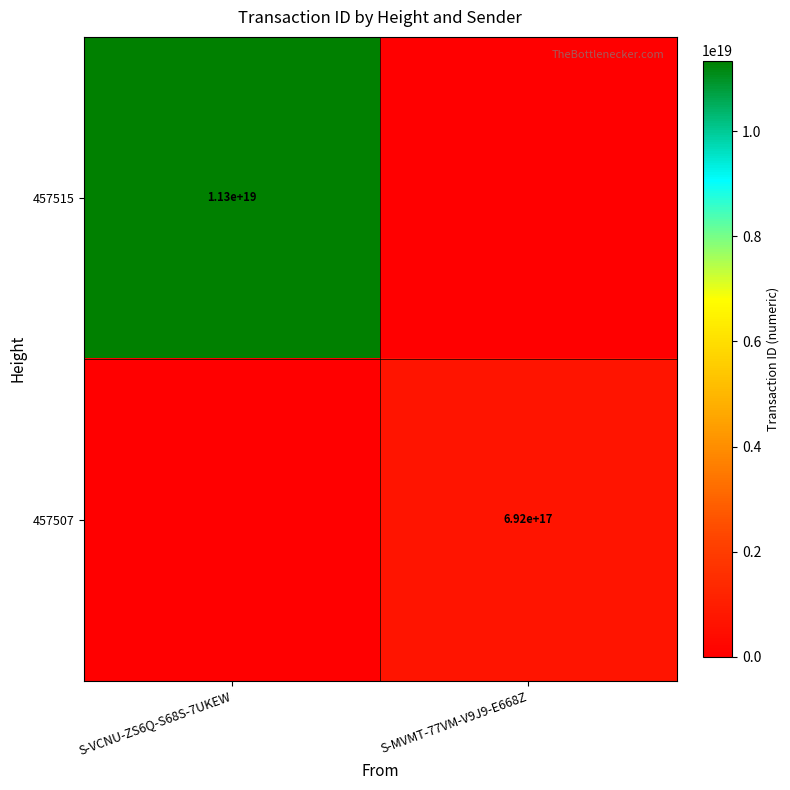

The value of 457507 at S-MVMT-77VM-V9J9-E668Z is 692000000000000000. True or false?

True